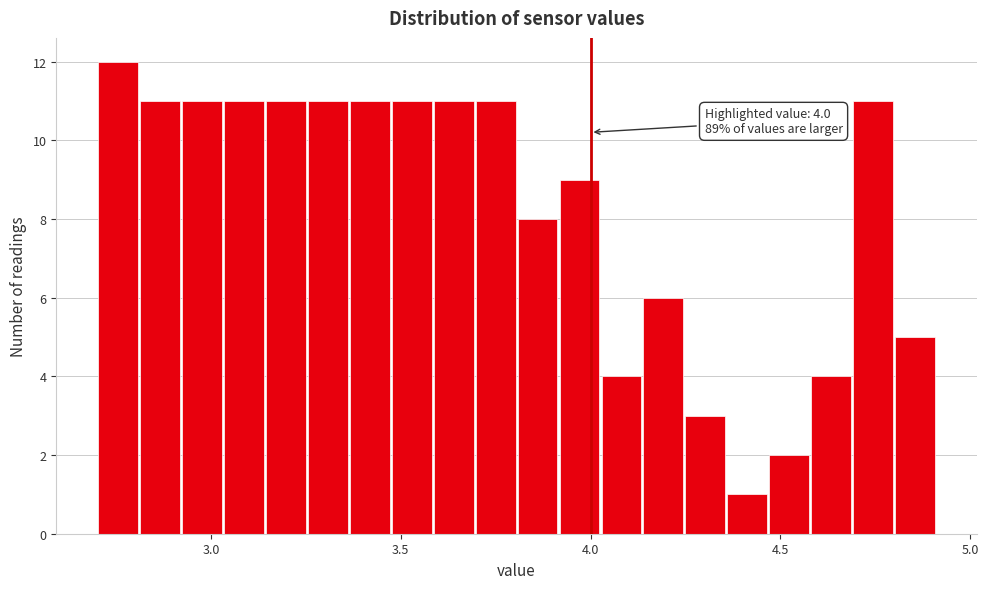

Read against the x-axis, roughly where is the centre of the tallest bar?

2.75